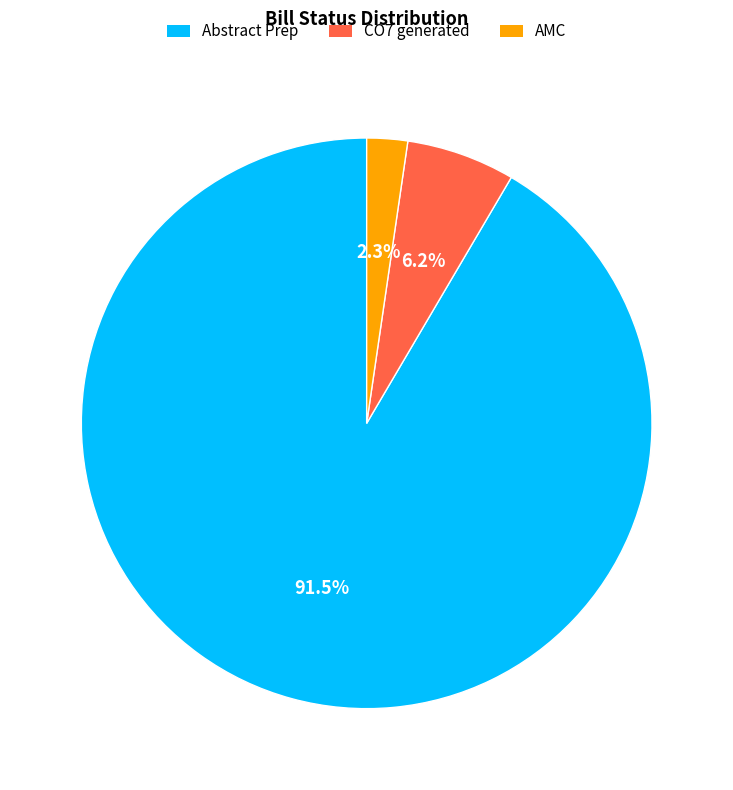

Does any single category account for the majority?

Yes